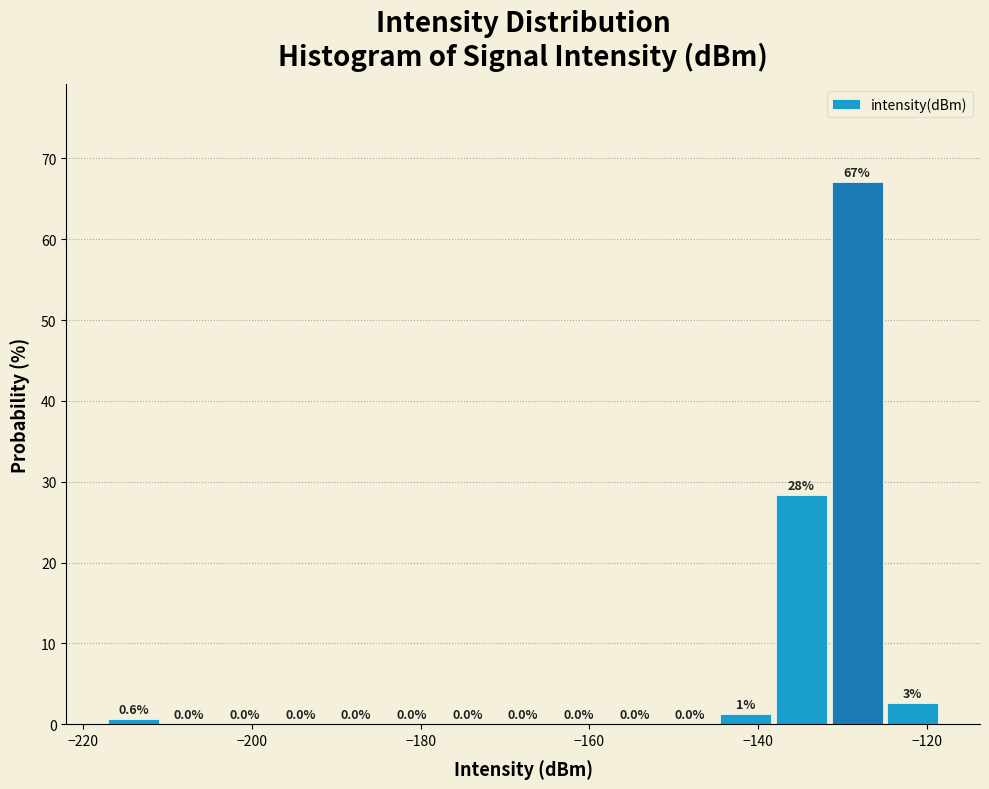

Around what value on the x-axis is the tallest bar? Give the approximate position of its centre, as read against the axis.

-128